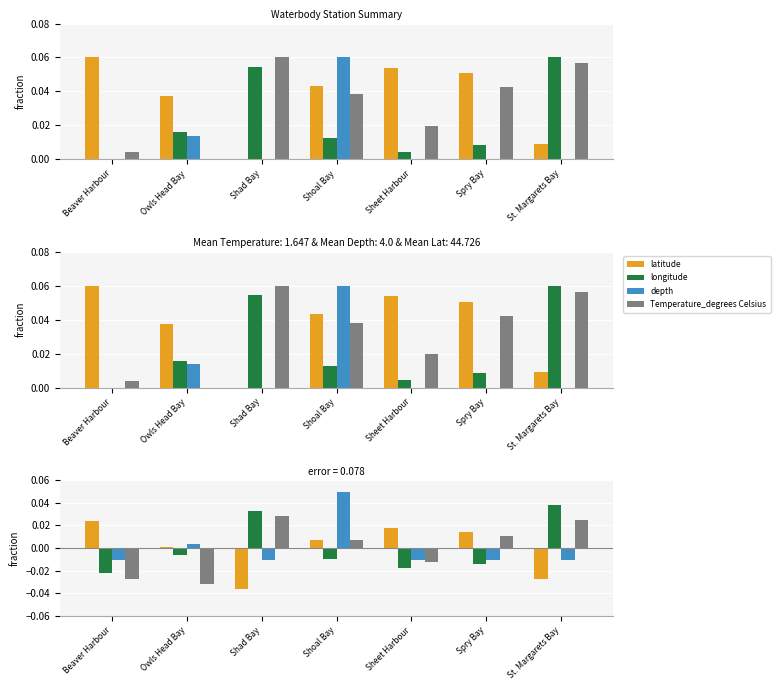

What is the label of the 7th bar from the right?

Beaver Harbour